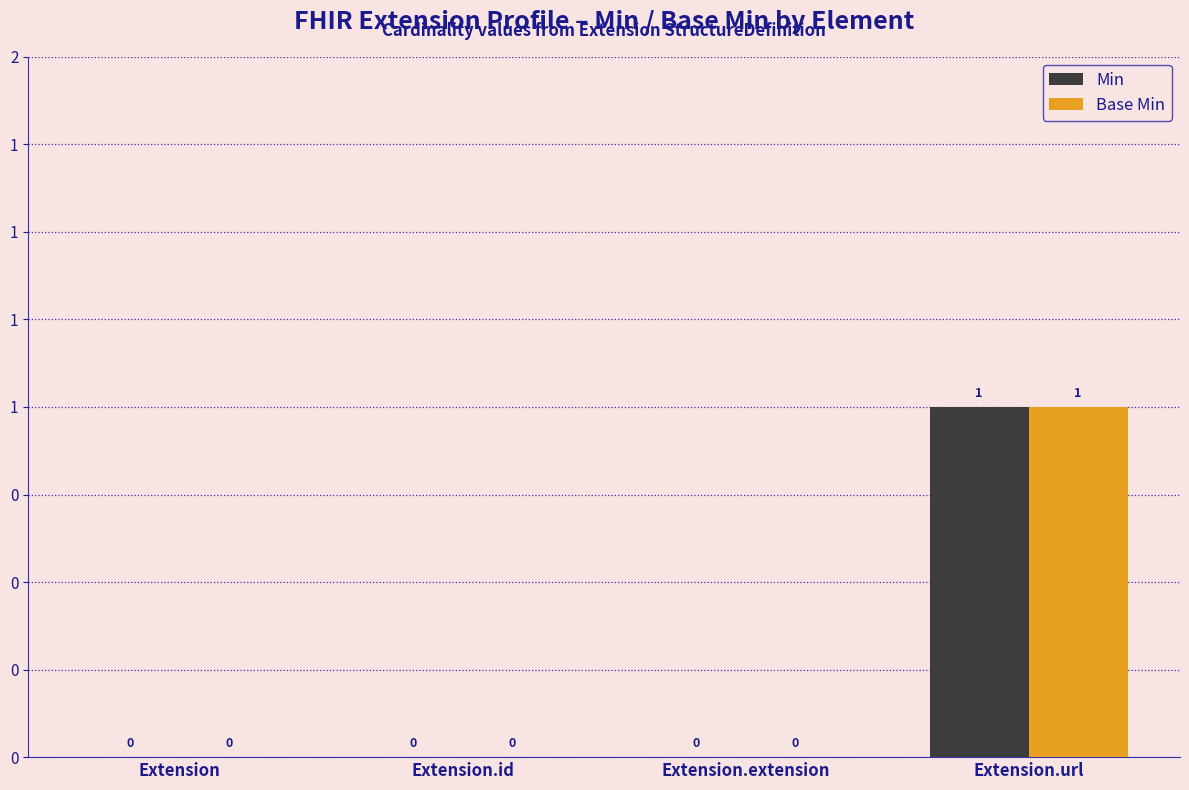

What is the sum of the Base Min values at Extension.url and Extension.extension?

1